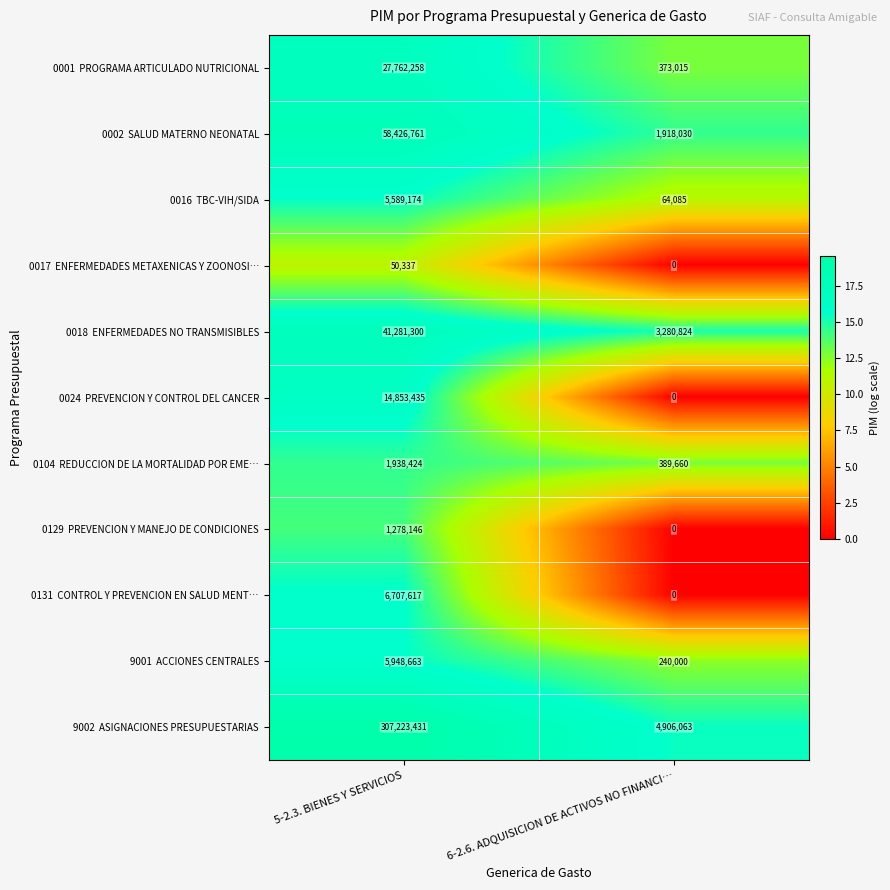

Which label corresponds to the smallest value in the chart?

6-2.6. ADQUISICION DE ACTIVOS NO FINANCI…